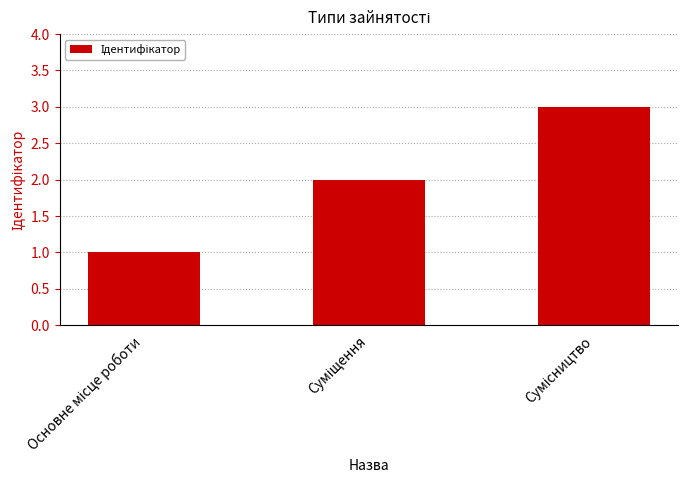

How many data points does each series have?

3